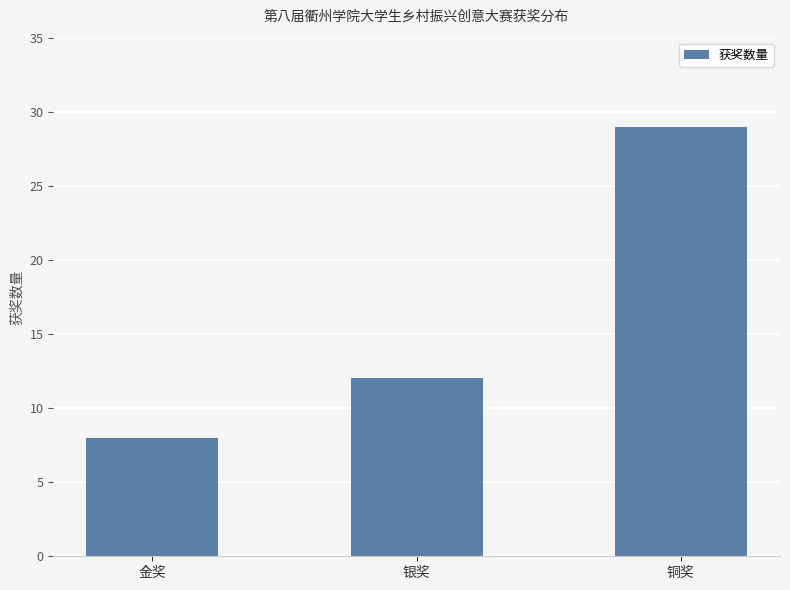

Between 银奖 and 金奖, which is larger?

银奖